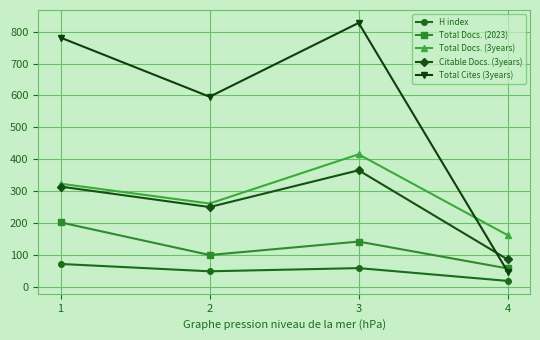

True or false: H index and Citable Docs. (3years) cross at least once.

False